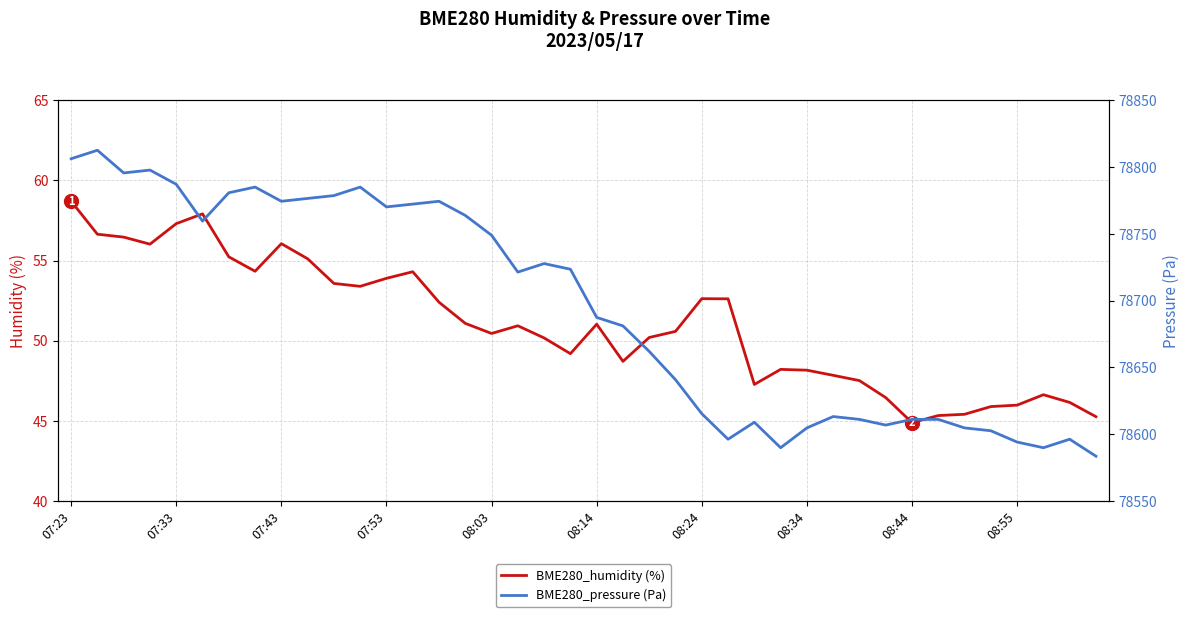

Does the chart display data point markers on the line(s)?

No